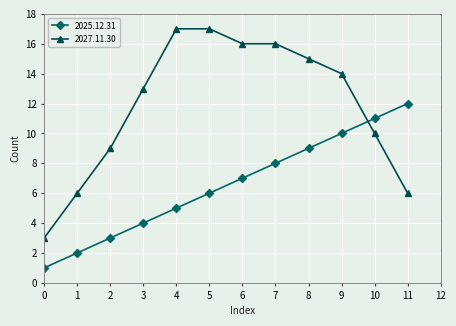

Reading left to right, extract all data points from this chart.

2025.12.31: 1	2	3	4	5	6	7	8	9	10	11	12
2027.11.30: 3	6	9	13	17	17	16	16	15	14	10	6